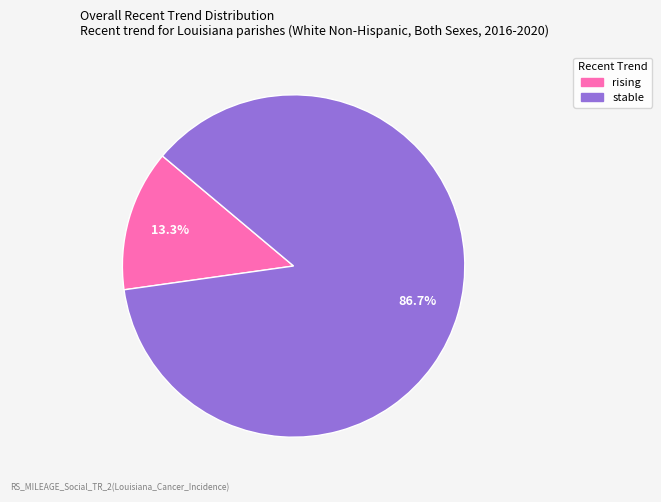

How many slices are in this pie chart?

2